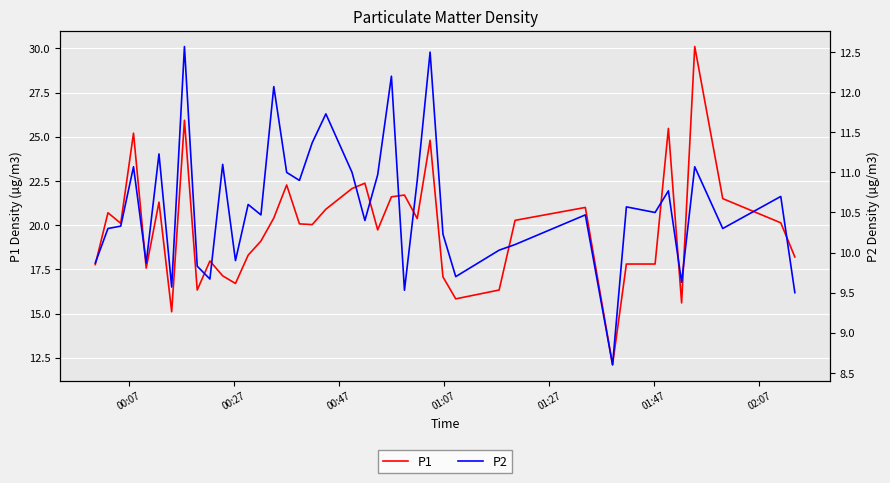

How many lines are shown in the chart?

2